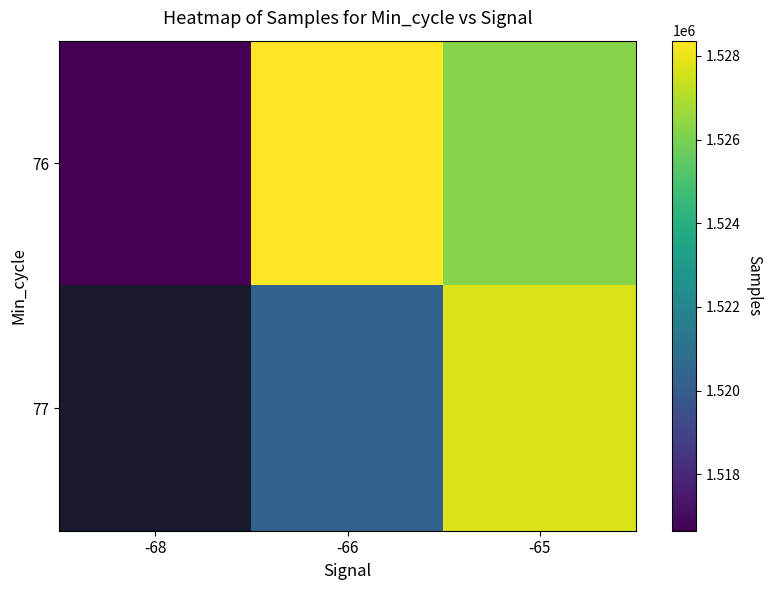

What is the total value across all series at -66?

3048662.0